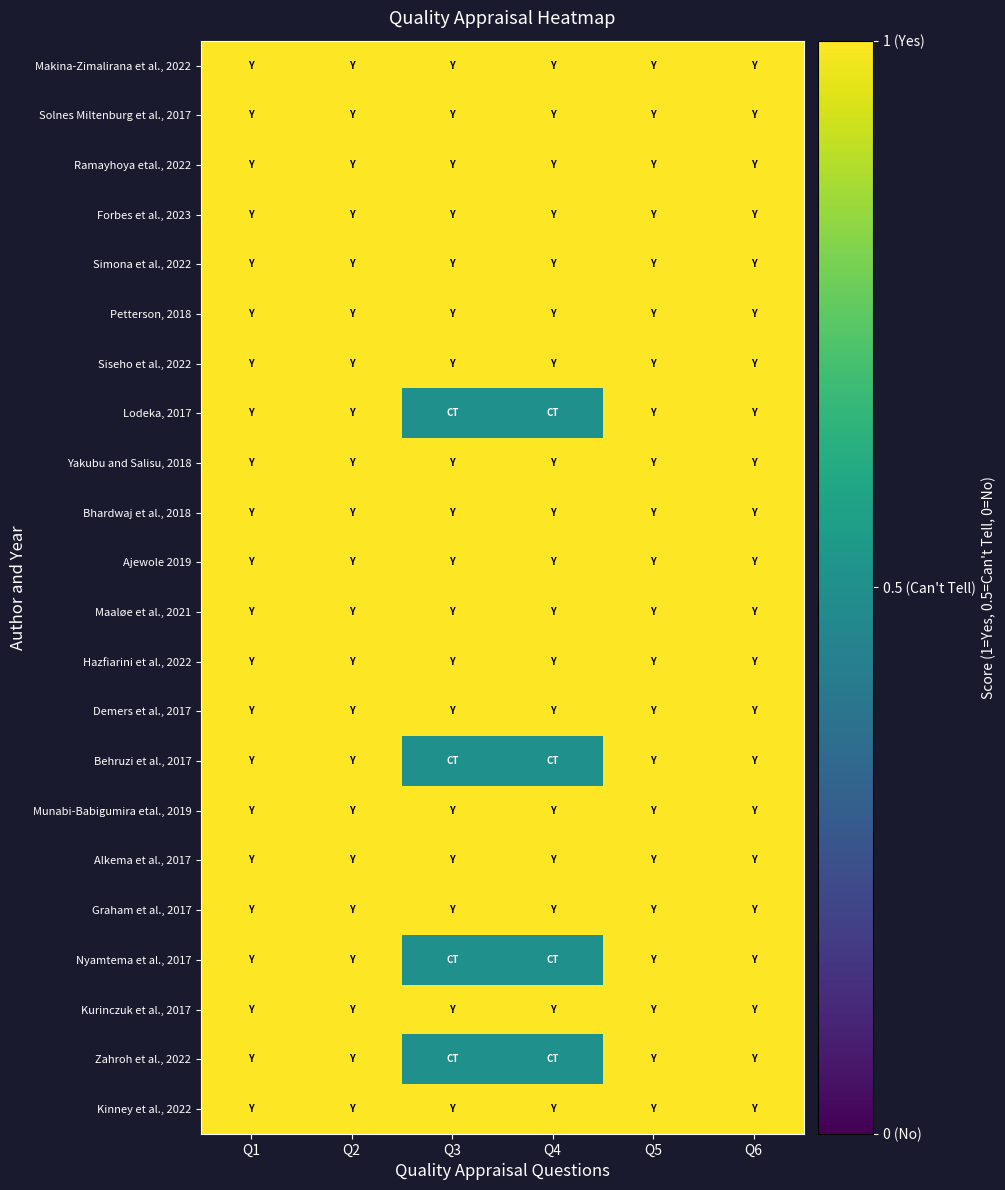

What is the maximum value shown in the chart?

1.0